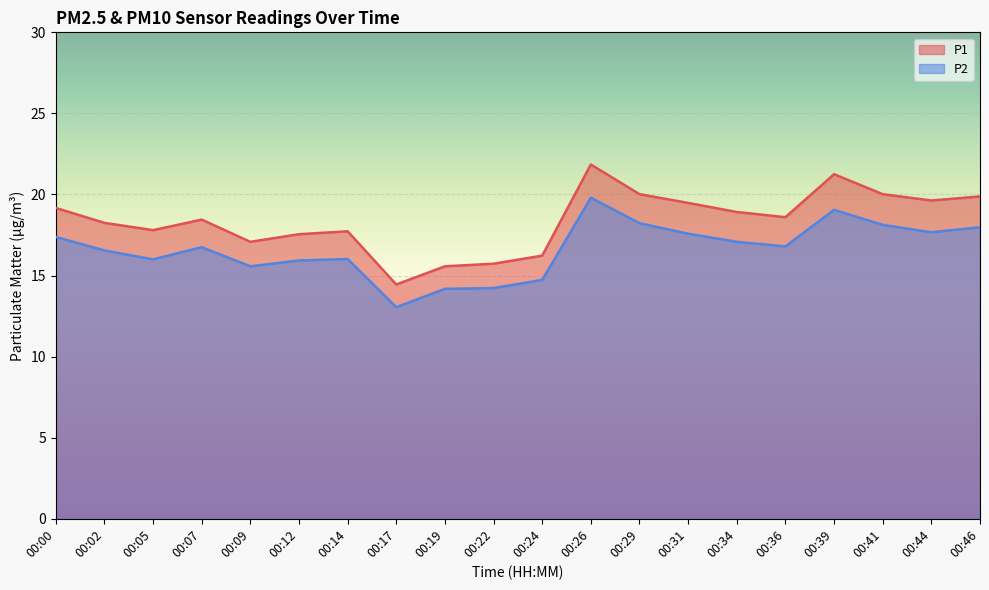

True or false: P2 has more than 0 points higher than both neighbors.

True